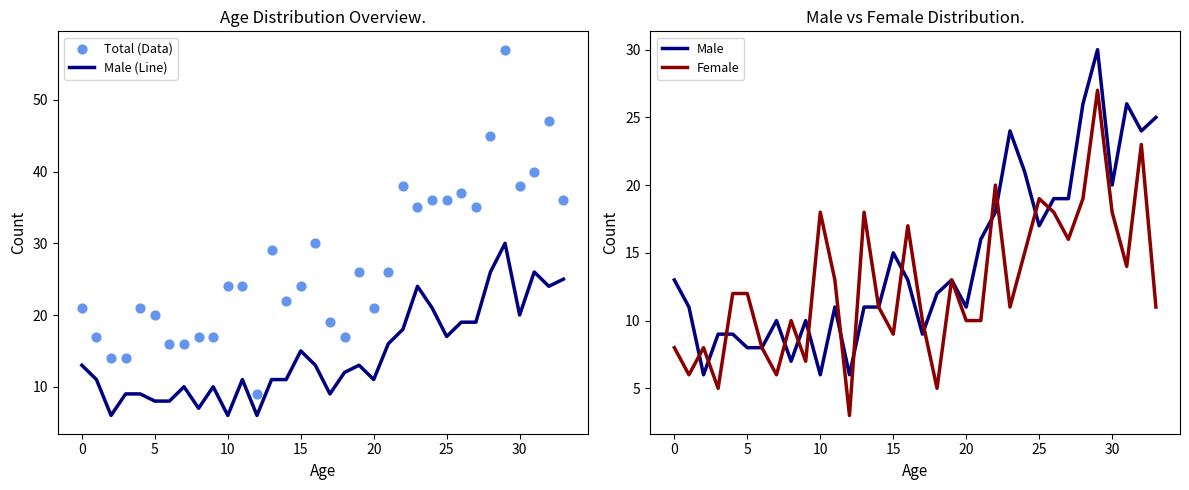

What is the minimum value for Male (Line)?

6